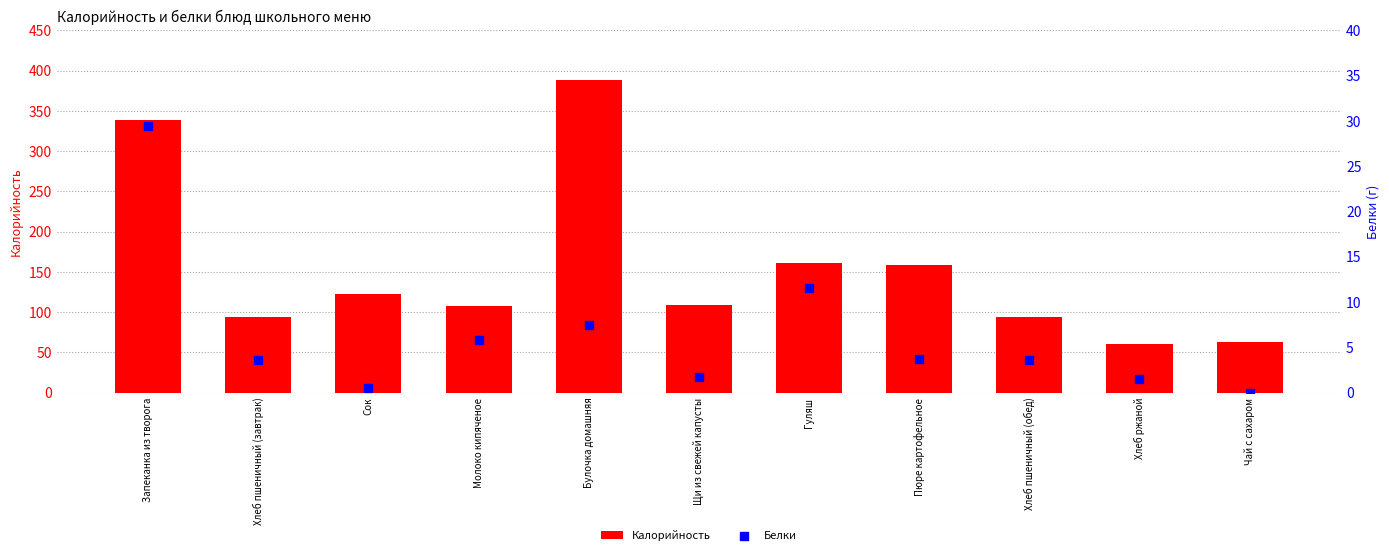

Which series reaches the maximum Y coordinate?

Калорийность